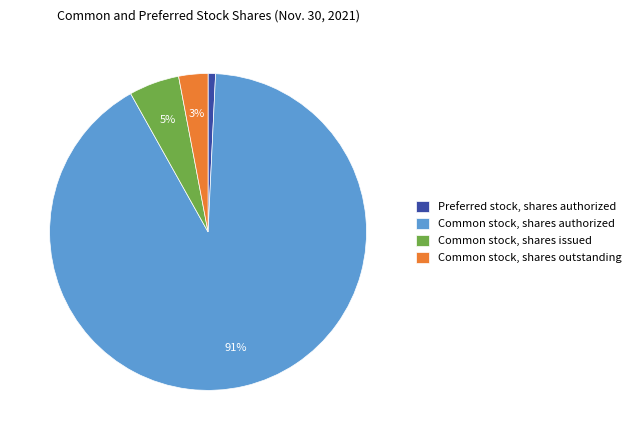

Is it true that Common stock, shares issued is 16% of the pie?

False